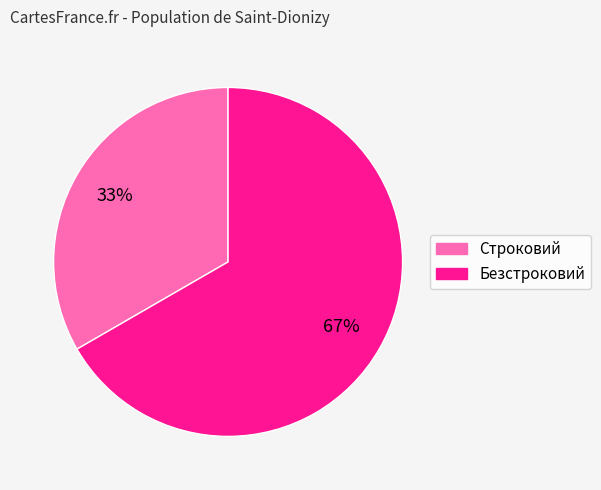

How many slices are in this pie chart?

2